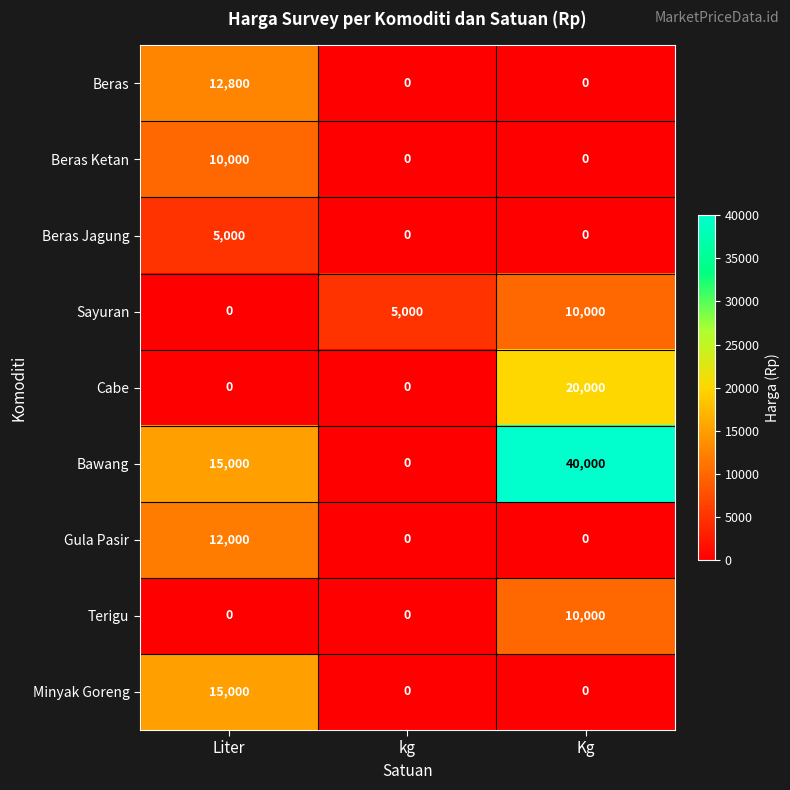

What is the maximum value for Beras Ketan?

10000